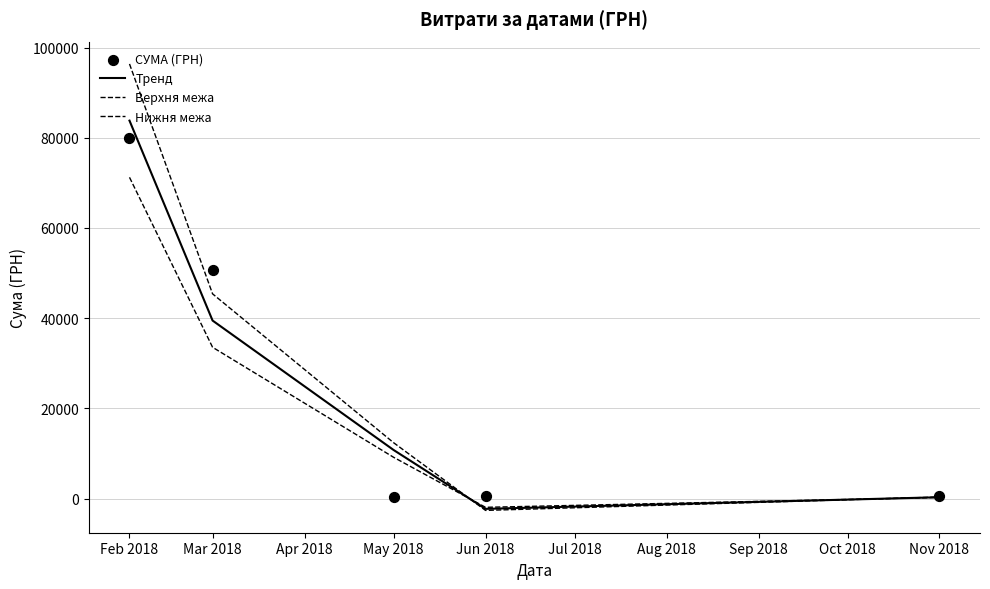

At how many categories does at least one series exceed 2094?

3